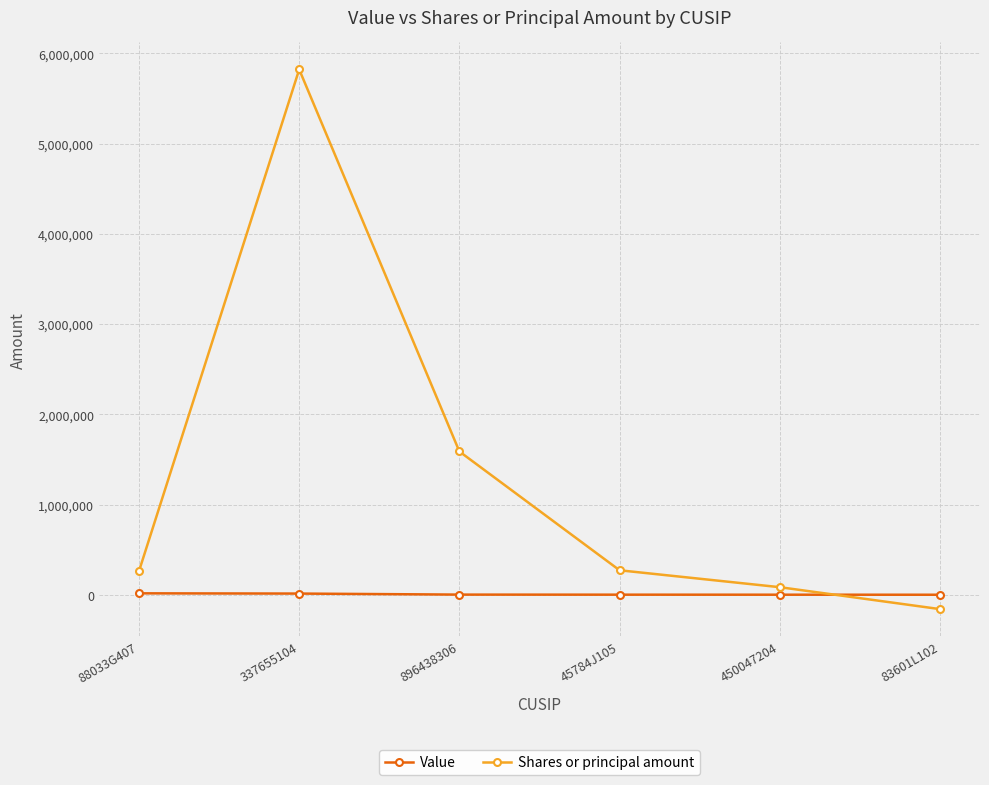

Which category has the lowest value across all series?

83601L102